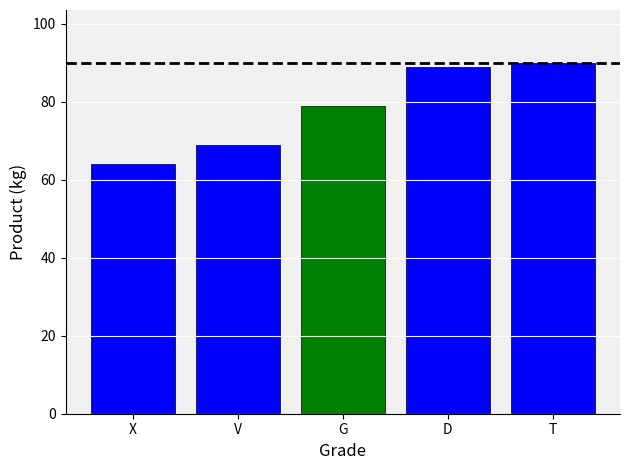

Is it true that the value at G is 79?

True